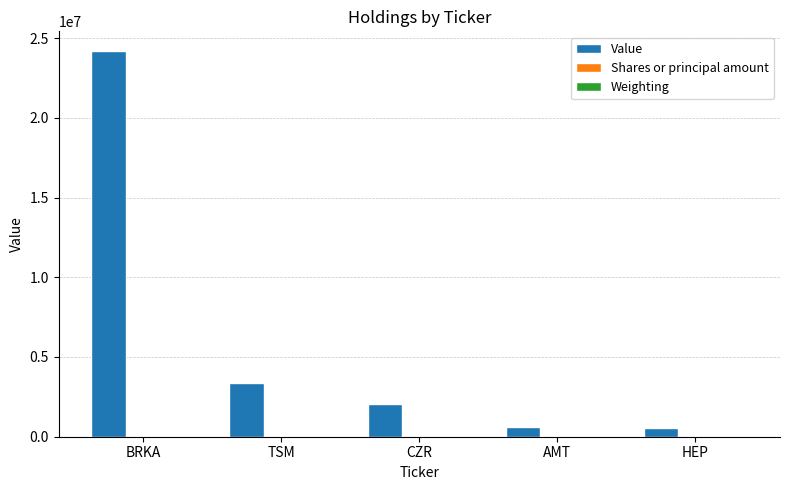

Are the bars grouped side by side (vs. stacked)?

Yes